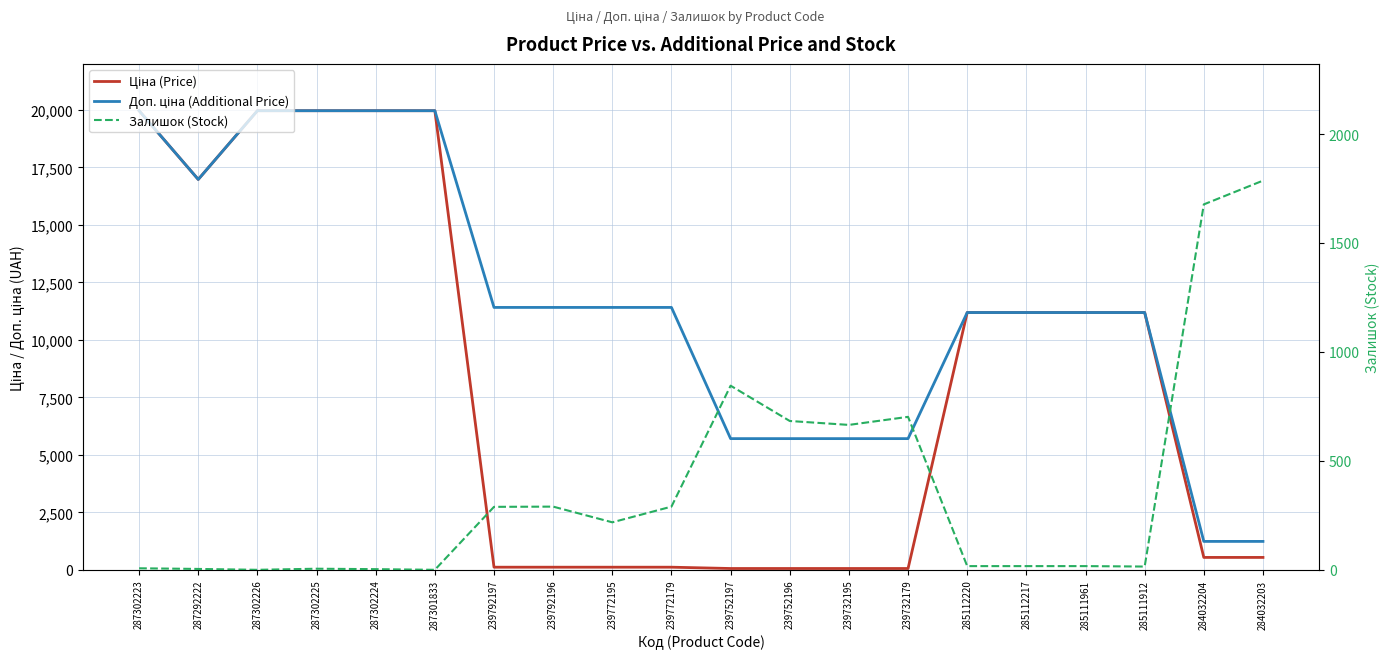

Rank the categories by Залишок (Stock) value from lowest to highest.

287302226, 287301833, 287302224, 287292222, 287302225, 287302223, 285111912, 285112220, 285112217, 285111961, 239772195, 239792197, 239792196, 239772179, 239732195, 239752196, 239732179, 239752197, 284032204, 284032203